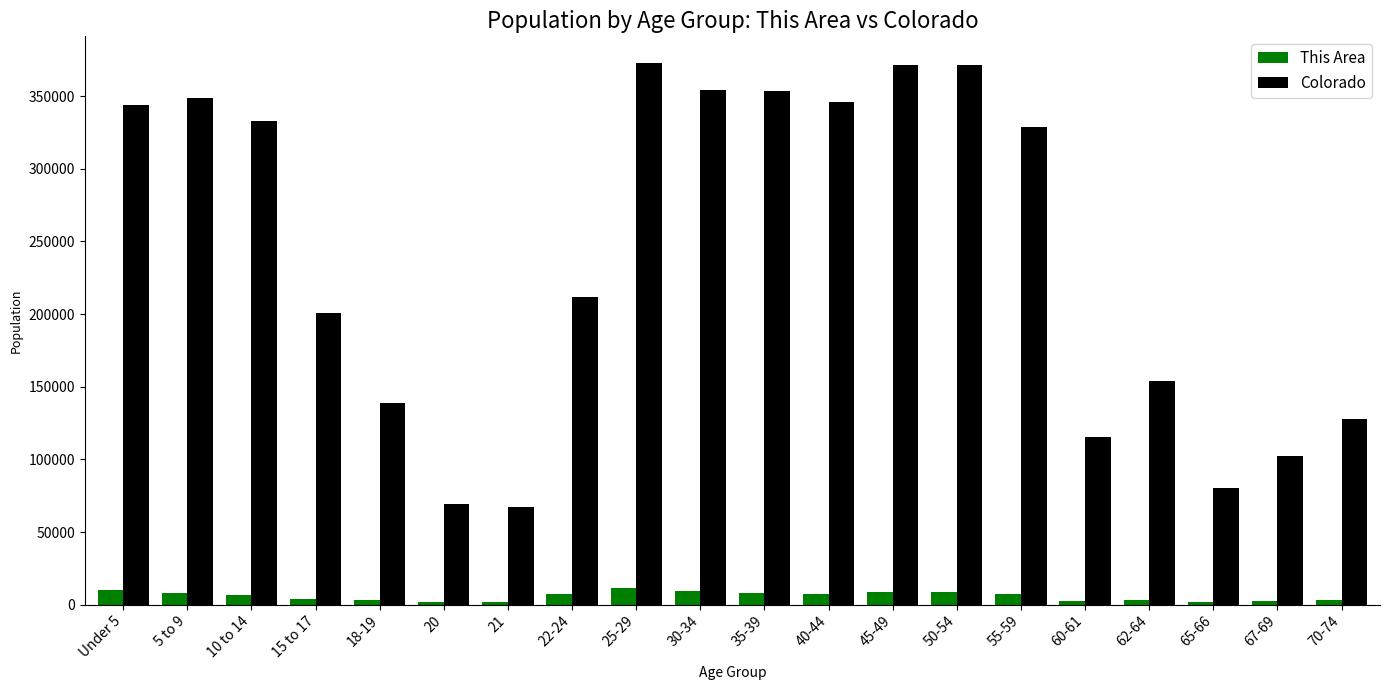

What is the label of the 11th bar from the right?

30-34